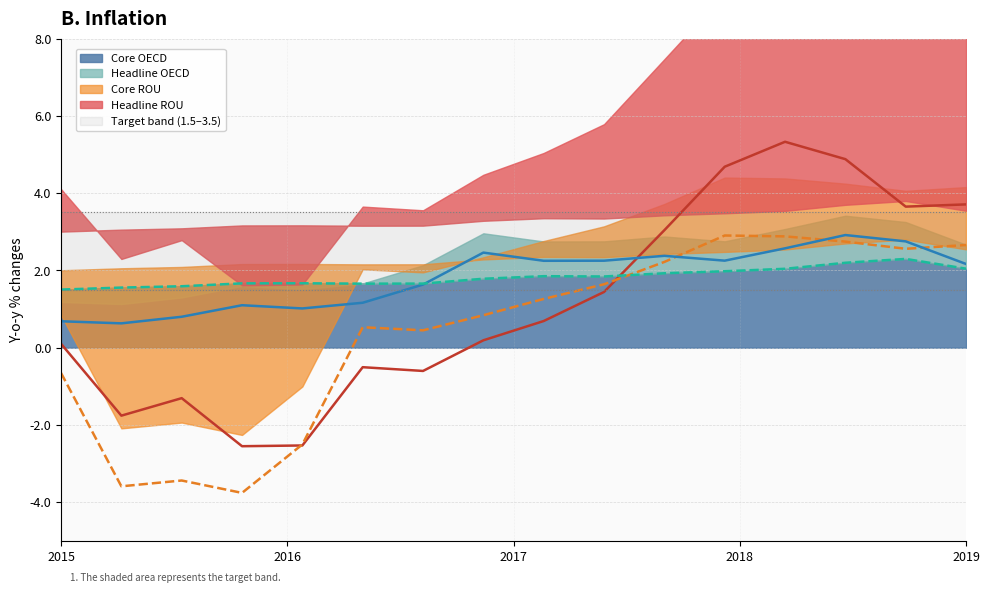

True or false: Core OECD has more than 1 interior local peaks.

True